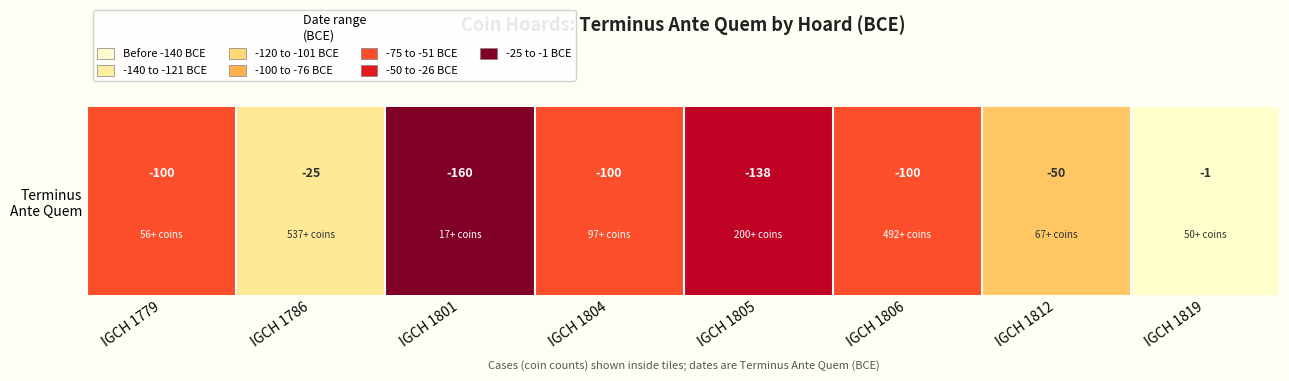

What is the sum of the values at IGCH 1786 and IGCH 1806?

-125